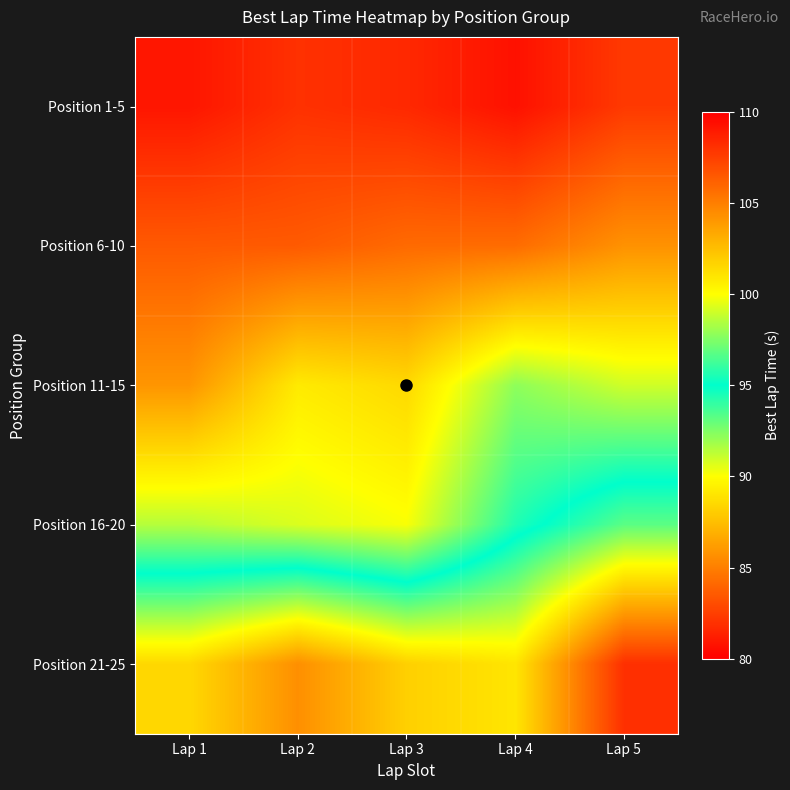

What is the spread (max minus min) of values at Lap 2?

22.4